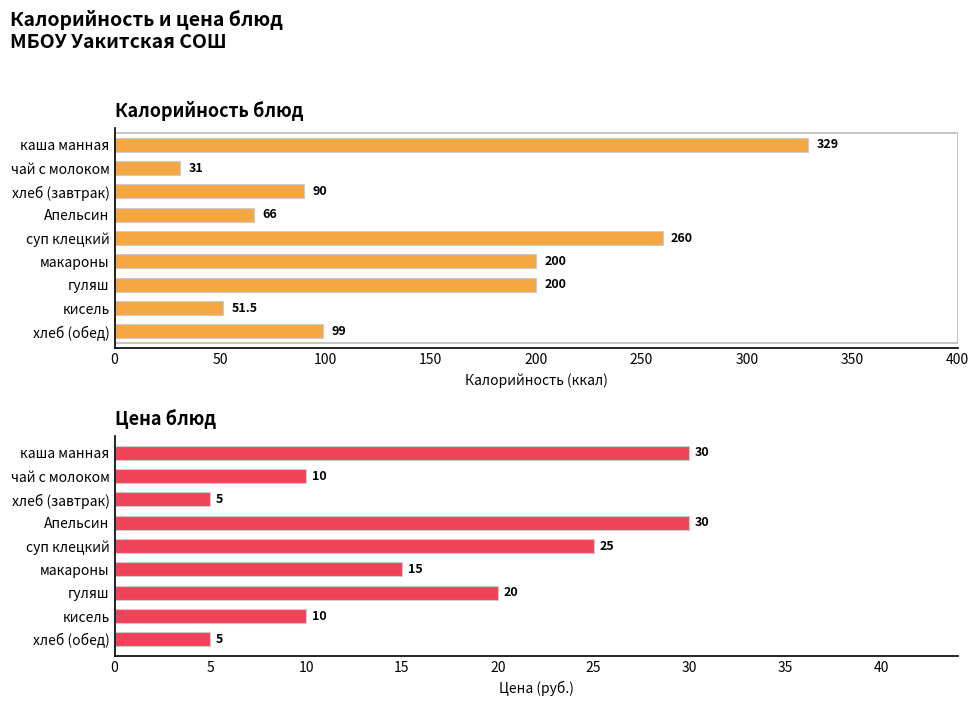

Rank the series at Апельсин from lowest to highest value.

Цена, Калорийность